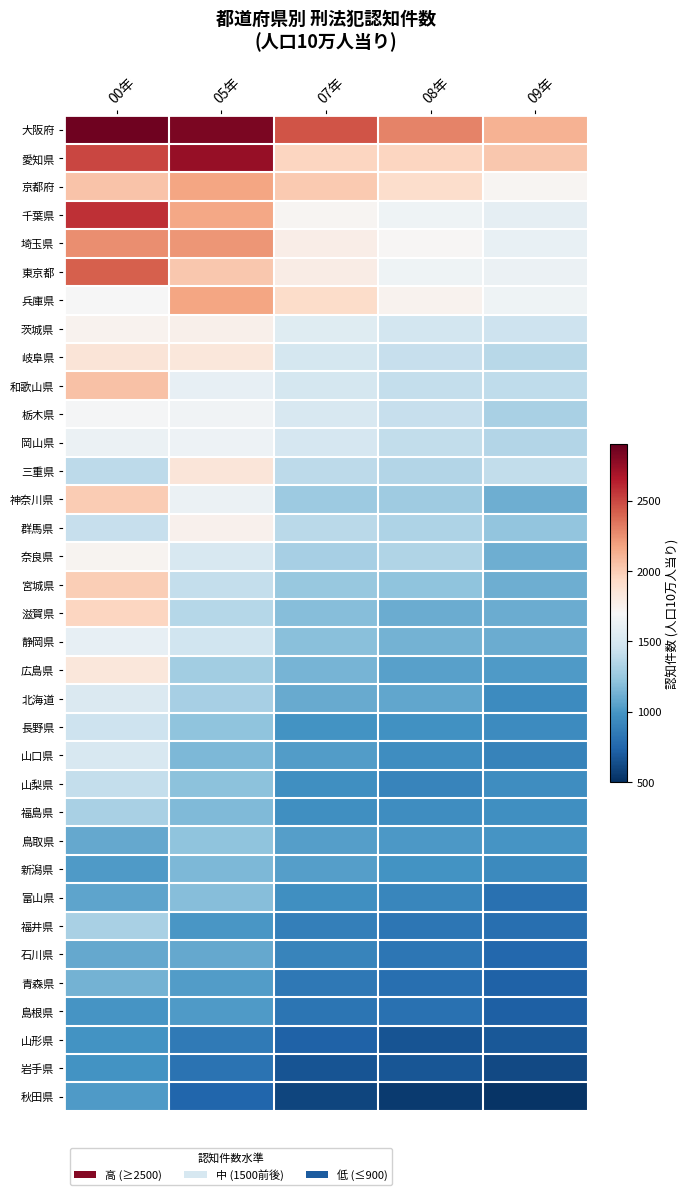

Reading left to right, what are all the values shown in this chart?

大阪府: 00年=2866.2	05年=2829.8	07年=2454.6	08年=2291.8	09年=2113.2
愛知県: 00年=2500.5	05年=2742.2	07年=1955.8	08年=1954.5	09年=2019.5
京都府: 00年=2045.0	05年=2175.1	07年=2009.9	08年=1911.7	09年=1725.6
千葉県: 00年=2573.6	05年=2163.6	07年=1724.9	08年=1647.0	09年=1590.8
埼玉県: 00年=2260.6	05年=2226.3	07年=1783.5	08年=1716.7	09年=1613.9
東京都: 00年=2415.2	05年=2018.9	07年=1793.4	08年=1652.5	09年=1633.1
兵庫県: 00年=1696.2	05年=2174.0	07年=1921.2	08年=1745.9	09年=1647.7
茨城県: 00年=1745.3	05年=1756.7	07年=1552.3	08年=1480.6	09年=1455.2
岐阜県: 00年=1858.8	05年=1834.1	07年=1485.4	08年=1419.0	09年=1366.3
和歌山県: 00年=2052.6	05年=1598.2	07年=1486.5	08年=1413.2	09年=1396.2
栃木県: 00年=1686.9	05年=1655.2	07年=1507.3	08年=1419.7	09年=1314.6
岡山県: 00年=1634.3	05年=1640.2	07年=1498.0	08年=1404.4	09年=1344.2
三重県: 00年=1381.7	05年=1845.6	07年=1384.0	08年=1351.9	09年=1401.0
神奈川県: 00年=2002.0	05年=1625.6	07年=1267.2	08年=1273.5	09年=1114.2
群馬県: 00年=1423.4	05年=1751.5	07年=1377.4	08年=1328.5	09年=1223.9
奈良県: 00年=1735.7	05年=1503.2	07年=1297.8	08年=1341.5	09年=1112.7
宮城県: 00年=1995.8	05年=1413.3	07年=1244.8	08年=1221.5	09年=1112.7
滋賀県: 00年=1957.7	05年=1358.3	07年=1185.7	08年=1102.3	09年=1107.3
静岡県: 00年=1604.2	05年=1463.8	07年=1196.3	08年=1130.2	09年=1108.5
広島県: 00年=1835.0	05年=1284.1	07年=1138.0	08年=1050.2	09年=1019.2
北海道: 00年=1527.1	05年=1298.4	07年=1093.0	08年=1079.2	09年=949.9
長野県: 00年=1449.5	05年=1218.2	07年=982.7	08年=972.1	09年=948.5
山口県: 00年=1509.1	05年=1162.1	07年=1030.9	08年=956.9	09年=902.0
山梨県: 00年=1411.1	05年=1207.8	07年=961.8	08年=905.9	09年=953.6
福島県: 00年=1308.3	05年=1172.9	07年=960.6	08年=954.3	09年=961.9
鳥取県: 00年=1089.5	05年=1216.1	07年=1043.5	08年=1009.2	09年=995.7
新潟県: 00年=1022.3	05年=1158.7	07年=1040.5	08年=980.1	09年=937.4
富山県: 00年=1071.1	05年=1184.5	07年=962.8	08年=918.4	09年=807.8
福井県: 00年=1313.2	05年=1002.2	07年=881.5	08年=830.0	09年=798.1
石川県: 00年=1084.2	05年=1085.1	07年=911.9	08年=829.5	09年=762.3
青森県: 00年=1133.7	05年=1028.0	07年=837.5	08年=791.3	09年=726.3
島根県: 00年=989.2	05年=1022.1	07年=820.9	08年=800.3	09年=721.3
山形県: 00年=978.3	05年=851.2	07年=726.9	08年=667.0	09年=682.3
岩手県: 00年=979.0	05年=815.1	07年=667.3	08年=673.9	09年=617.2
秋田県: 00年=1022.4	05年=751.1	07年=597.6	08年=553.6	09年=525.2